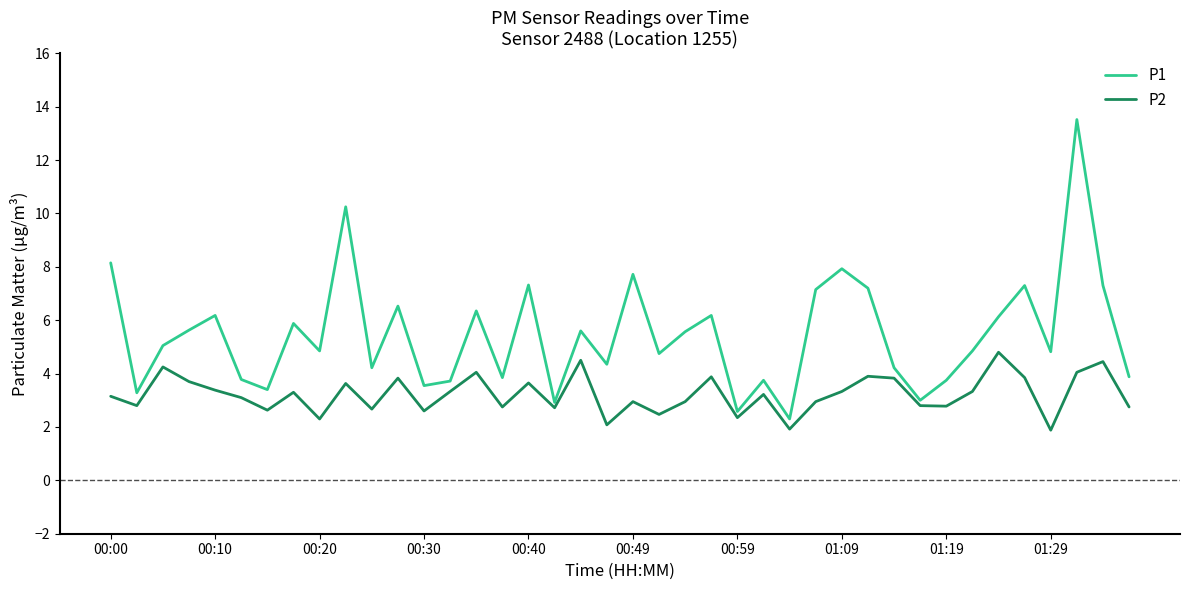

Does the chart display data point markers on the line(s)?

No